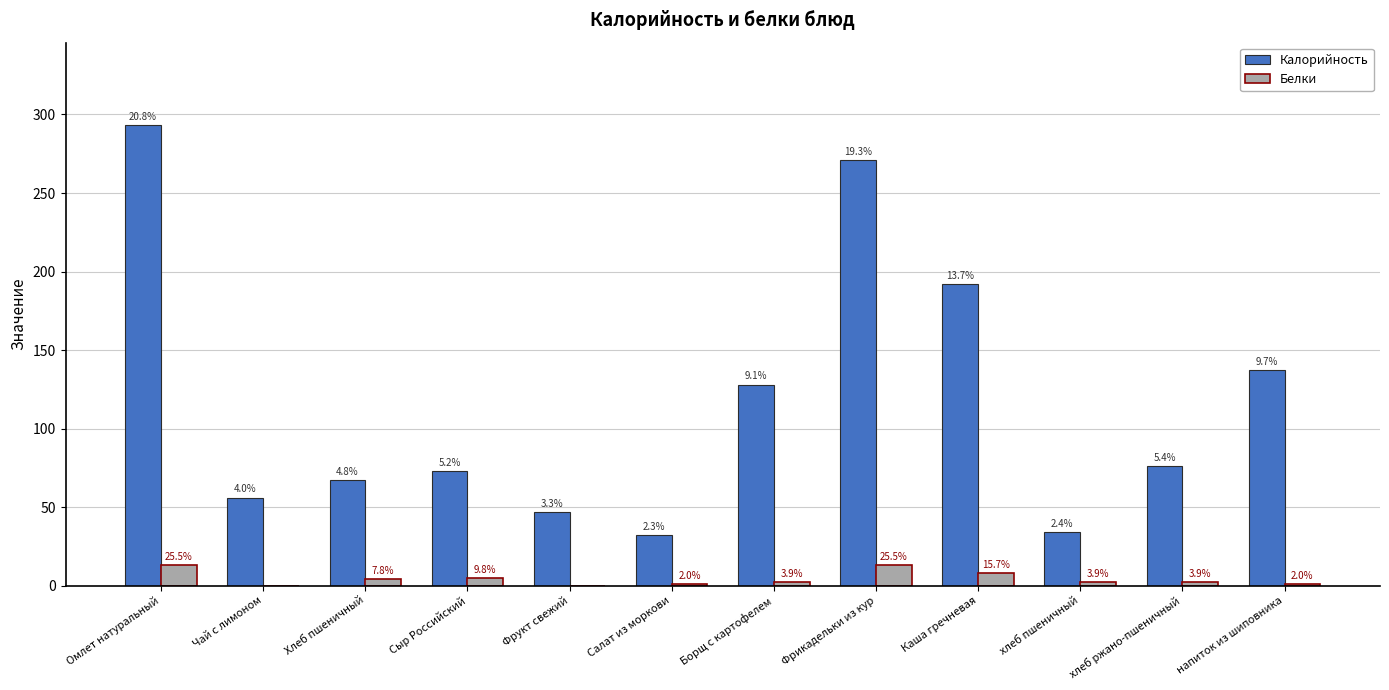

At how many categories does at least one series exceed 222?

2